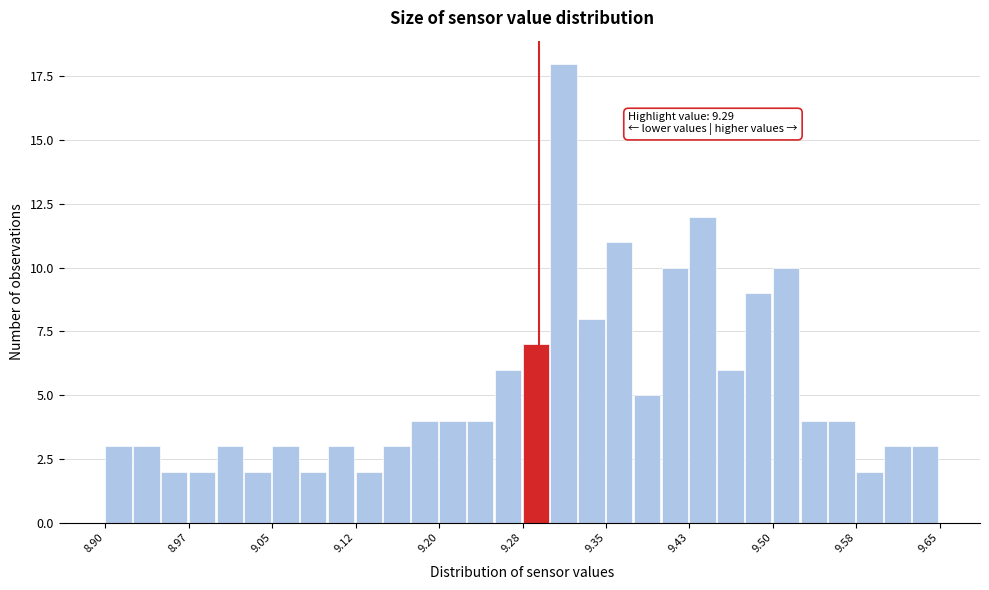

Around what value on the x-axis is the tallest bar? Give the approximate position of its centre, as read against the axis.

9.31